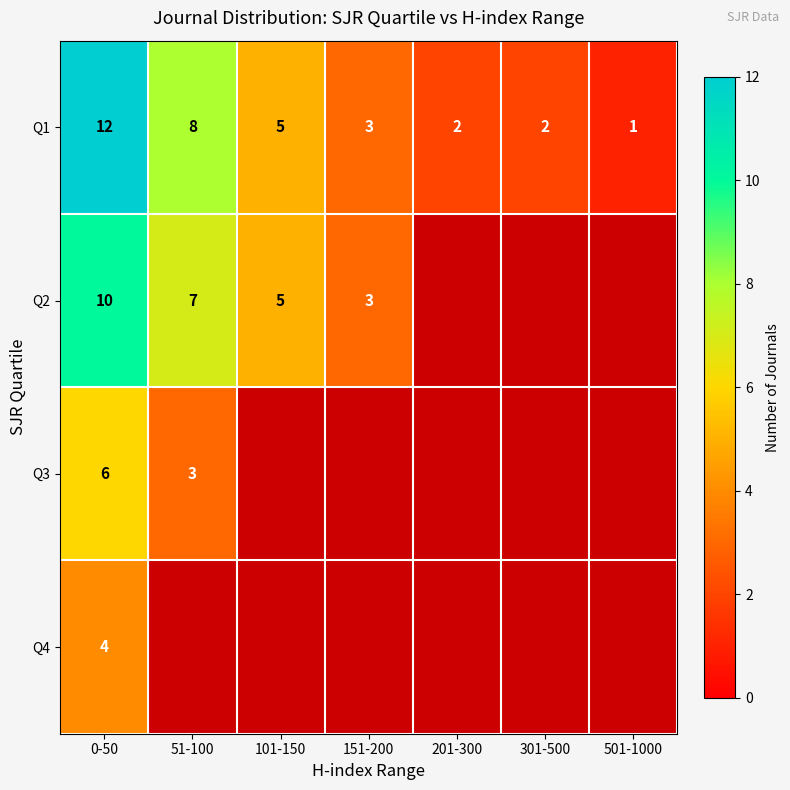

What is the difference between the highest and lowest values at 0-50?

8